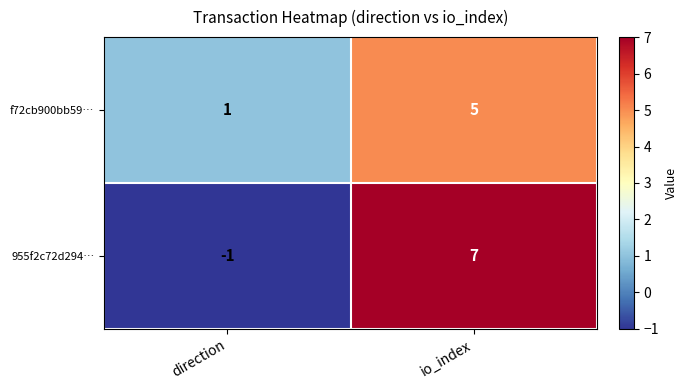

What is the highest value of the 955f2c72d294… series?

7